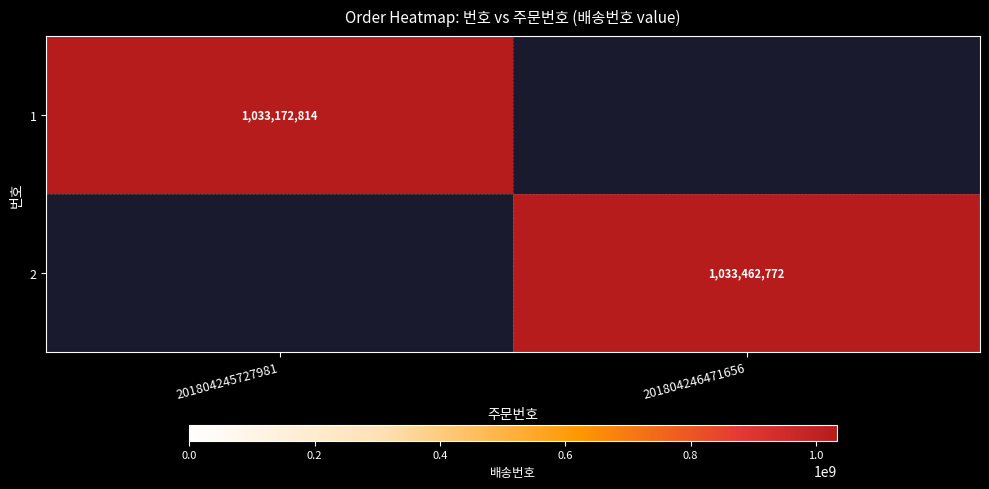

The 1 series shows 1033172814 at 201804245727981. True or false?

True